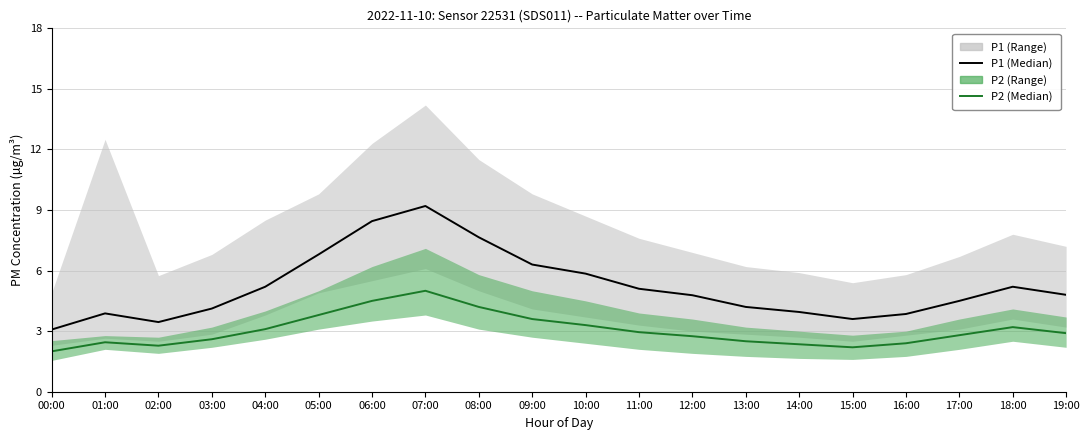

True or false: P1 (Median) and P2 (Median) cross at least once.

False